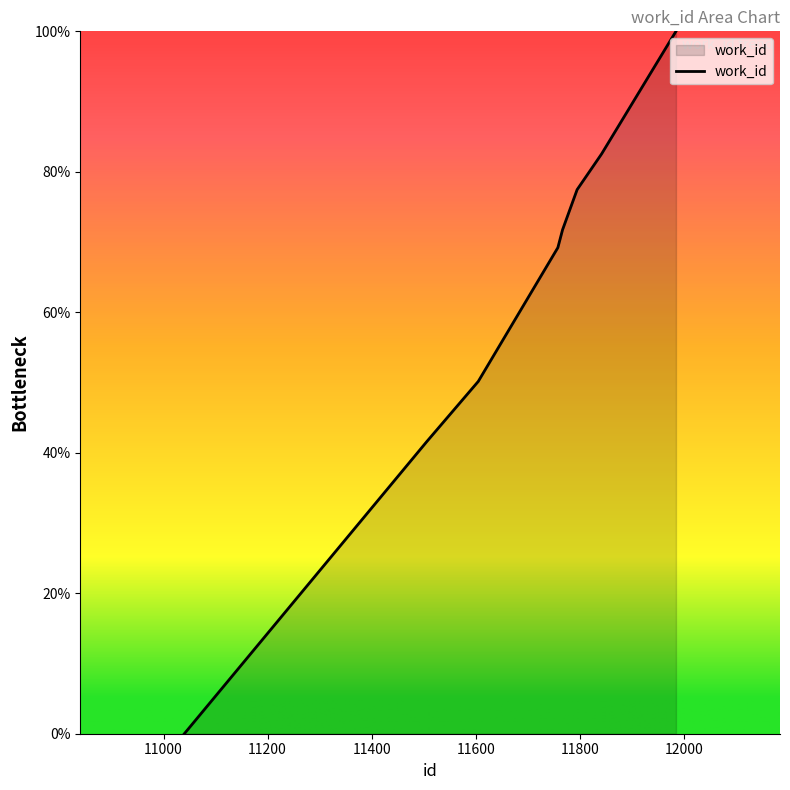

True or false: the data has more than 2 interior local peaks.

False